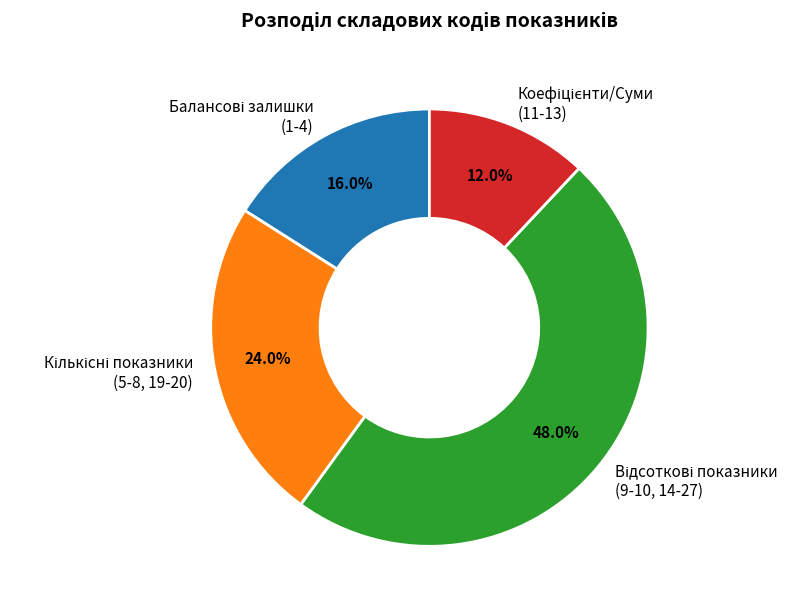

Is there any slice that represents more than half of the pie?

No